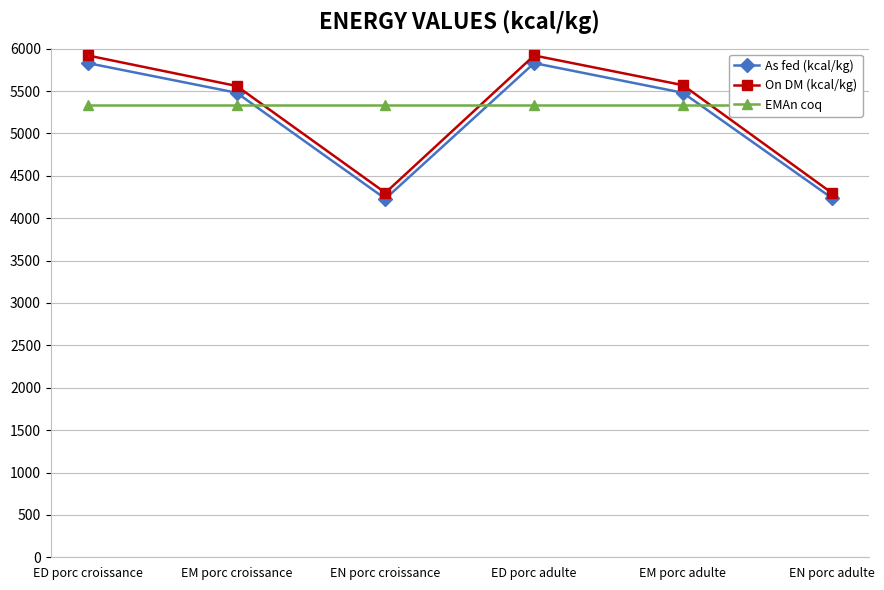

Reading right to left, what are all the values shown in this chart?

As fed (kcal/kg): EN porc adulte=4240	EM porc adulte=5480	ED porc adulte=5830	EN porc croissance=4230	EM porc croissance=5480	ED porc croissance=5830
On DM (kcal/kg): EN porc adulte=4300	EM porc adulte=5570	ED porc adulte=5920	EN porc croissance=4300	EM porc croissance=5560	ED porc croissance=5920
EMAn coq: EN porc adulte=5340	EM porc adulte=5340	ED porc adulte=5340	EN porc croissance=5340	EM porc croissance=5340	ED porc croissance=5340